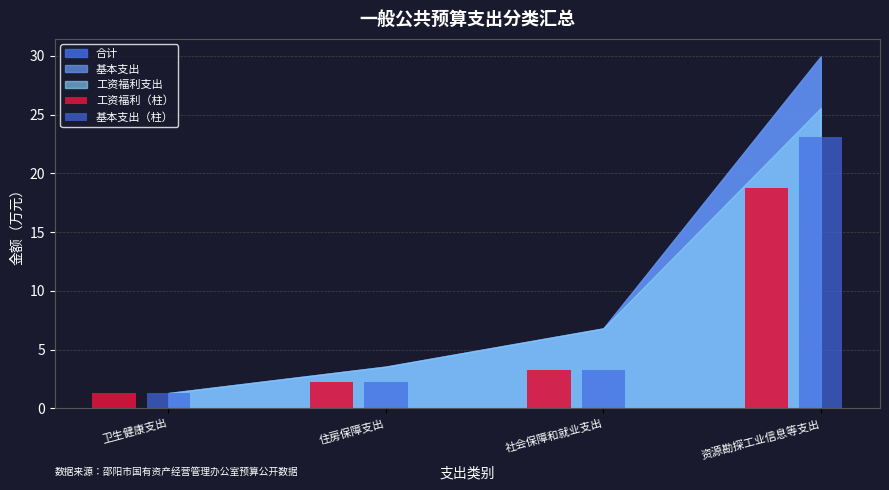

What is the smallest value displayed?

1.3